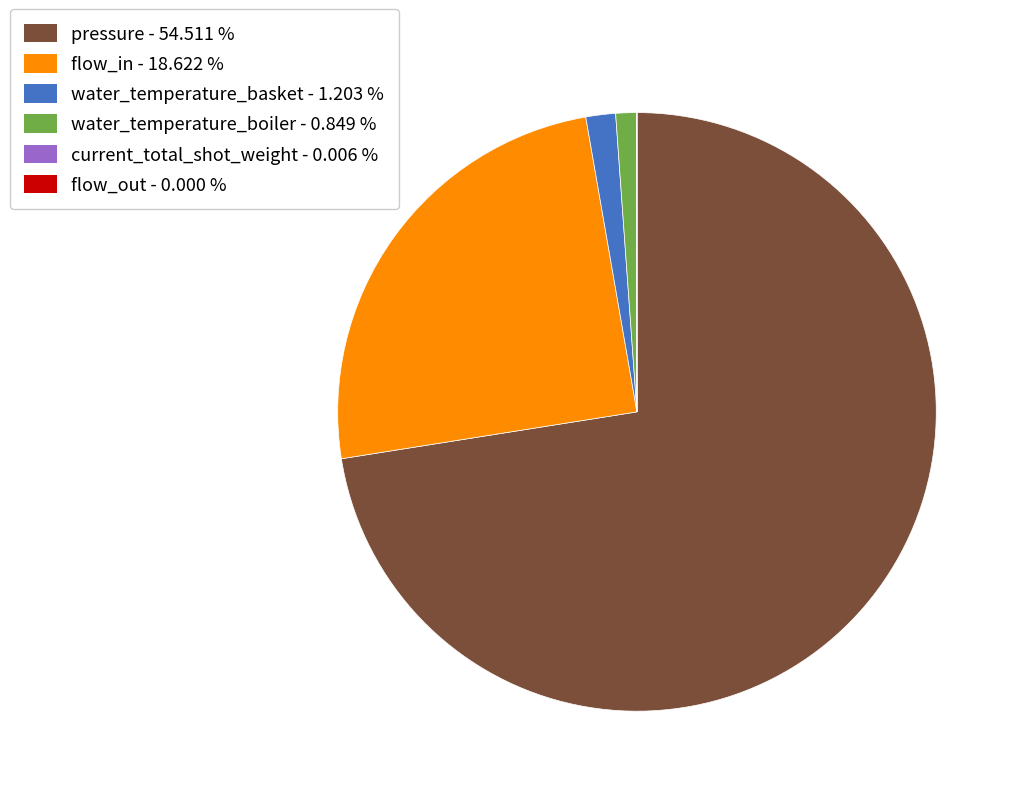

What is the majority slice?

pressure